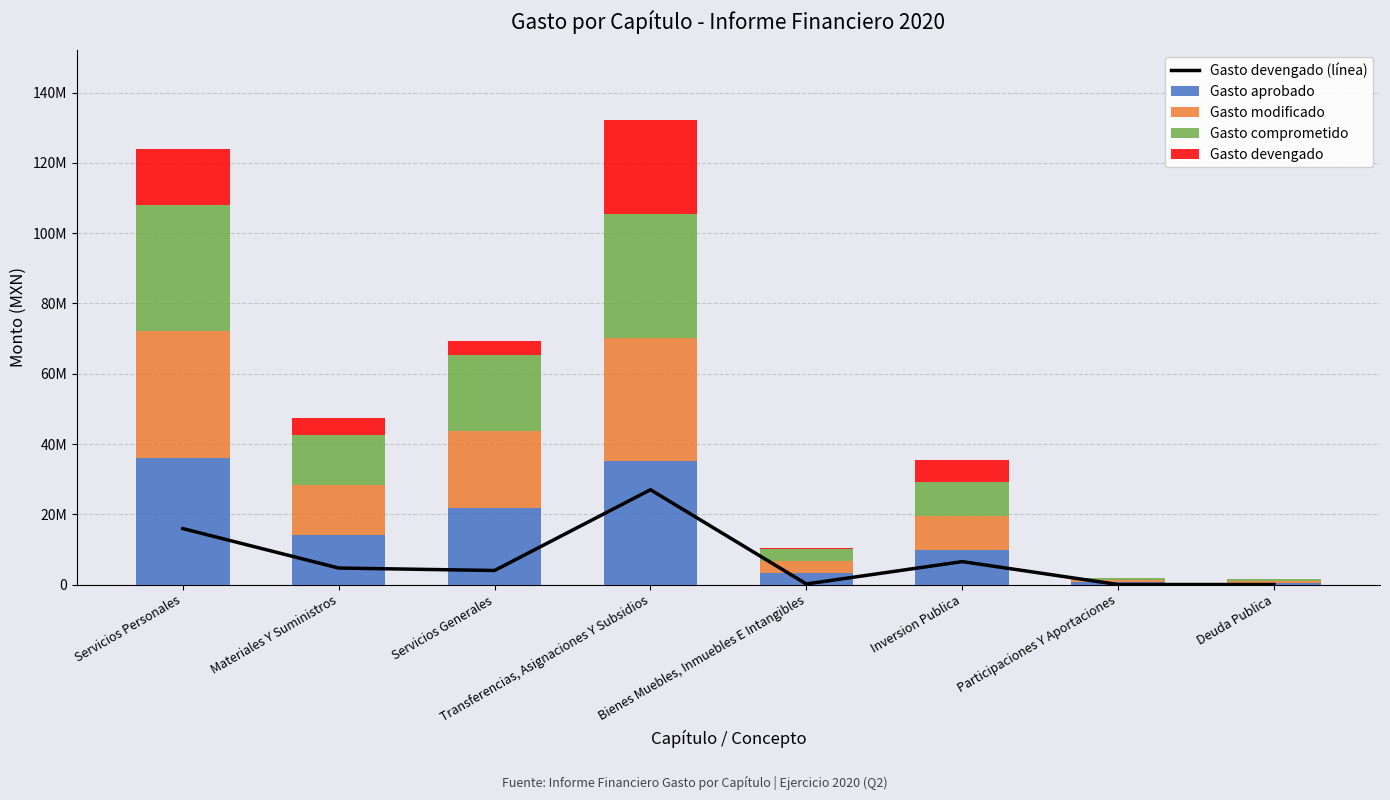

Between Servicios Personales and Transferencias, Asignaciones Y Subsidios, which series saw the biggest shift?

Gasto devengado (línea)